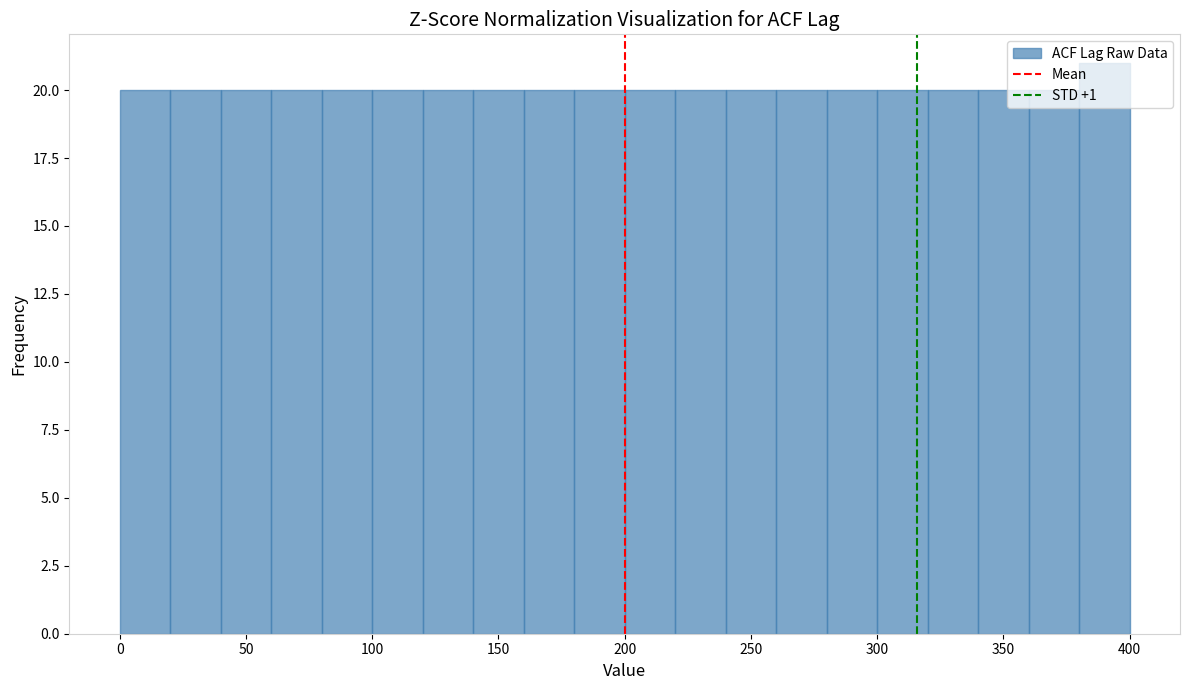

Over which range of the x-axis is the bar tallest?

380 to 400